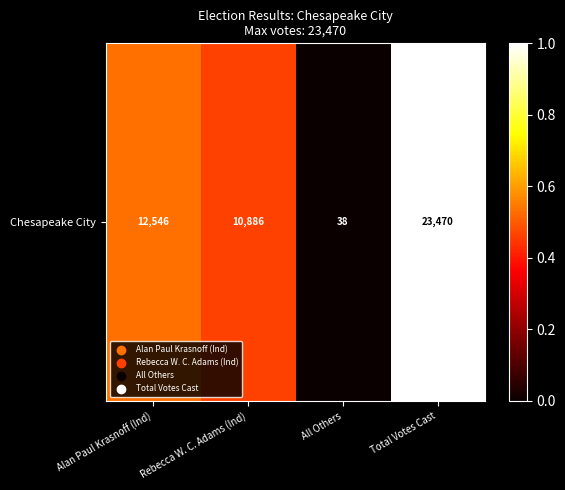

Reading left to right, transcribe all the data shown in this chart.

Alan Paul Krasnoff (Ind)=0.5	Rebecca W. C. Adams (Ind)=0.5	All Others=0.0	Total Votes Cast=1.0